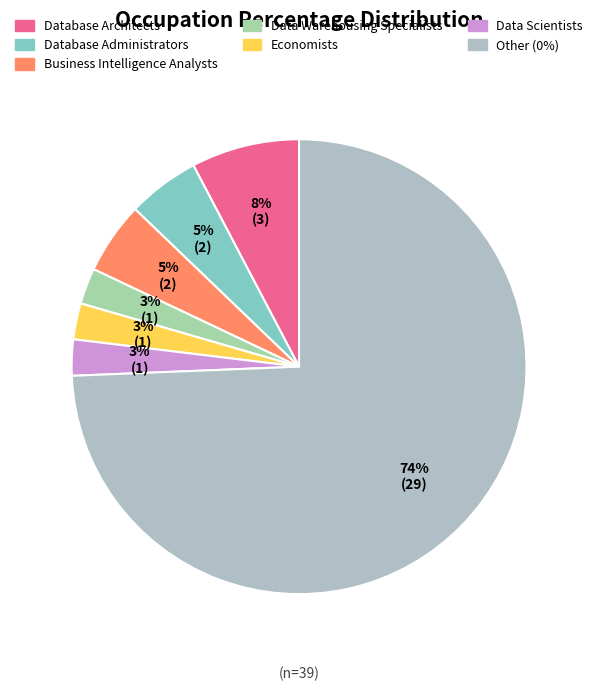

What is the ratio of the value at Other (0%) to the value at Database Architects?

9.7